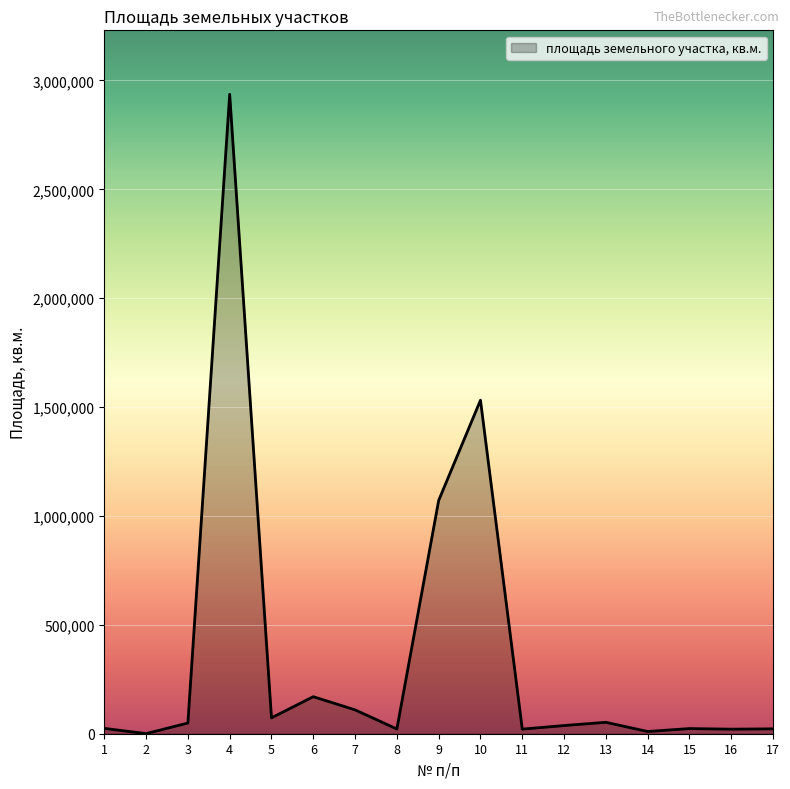

What is the greatest value displayed?

2936510